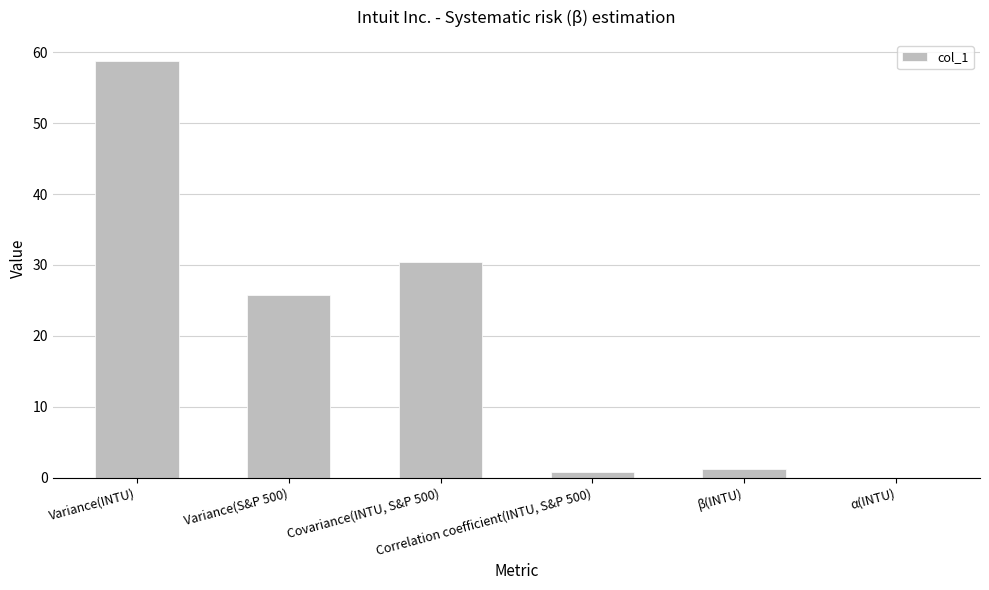

What is the sum of all values?

116.8